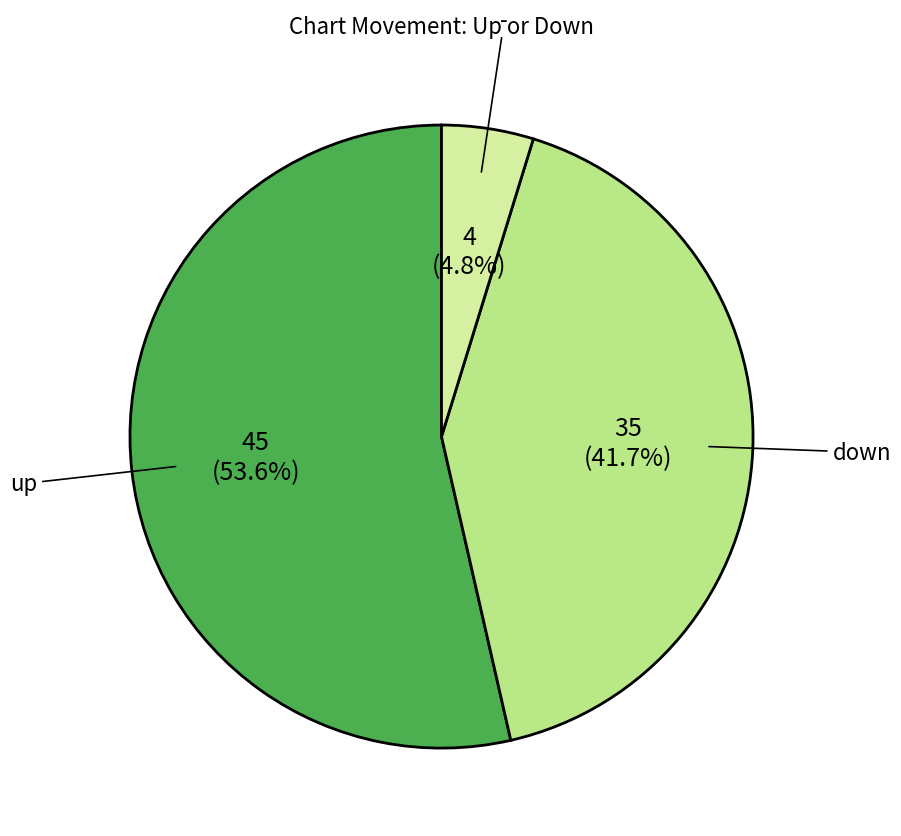

To the nearest percent, what is the difference between the largest and smallest slice percentages?

49%